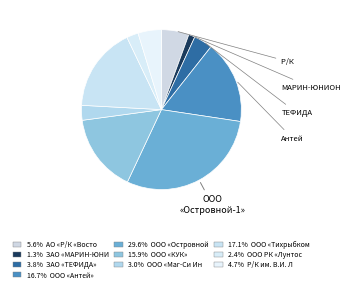

Count the number of slices in the pie.

10